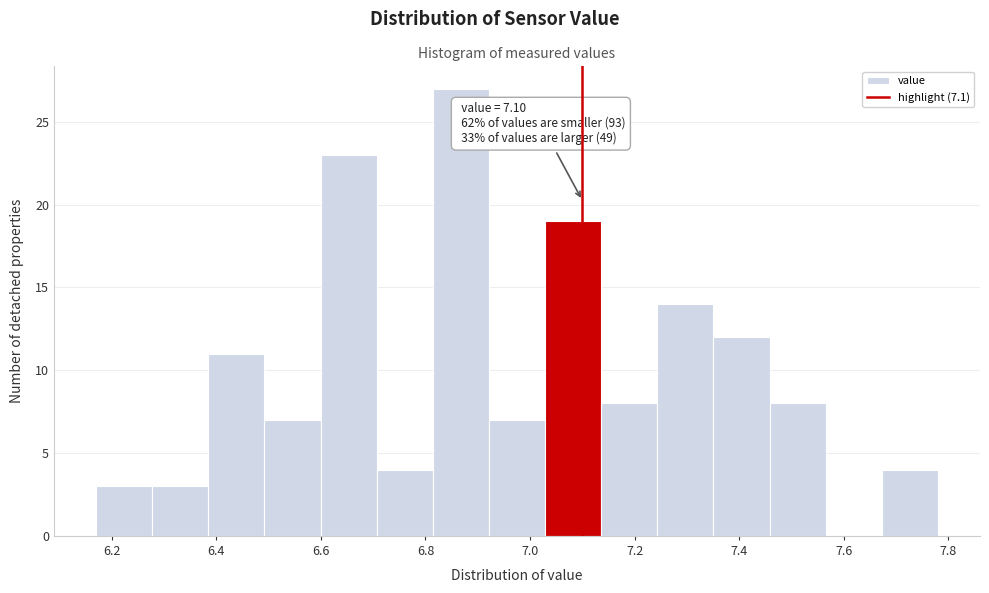

Which range on the x-axis has the tallest bar?

6.82 to 6.92